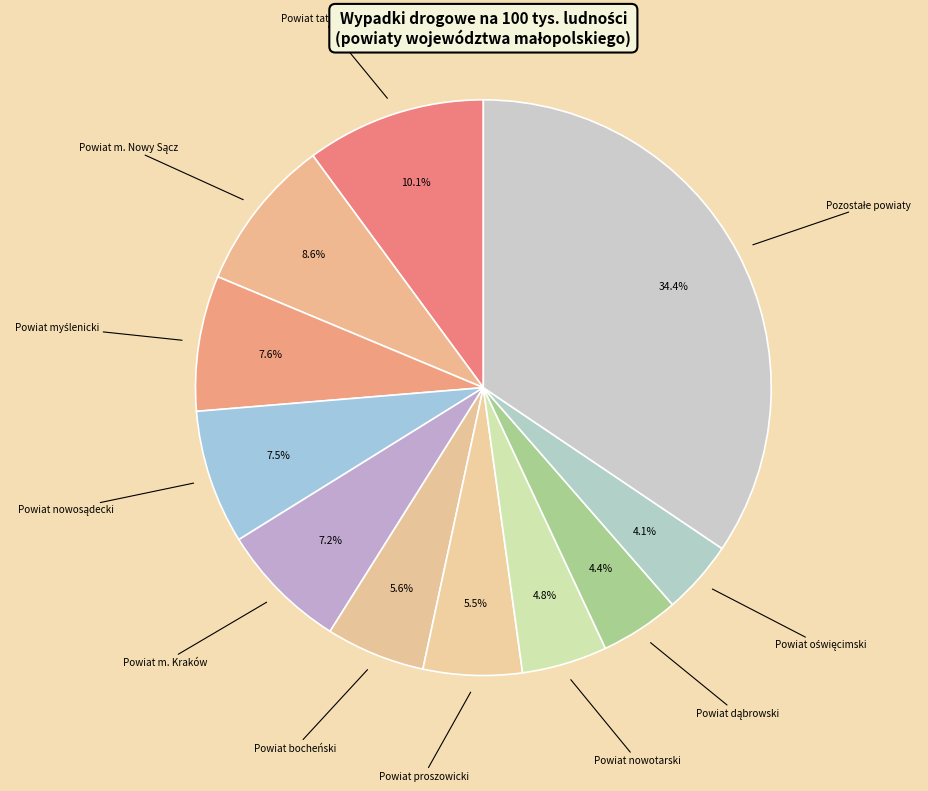

How many slices are in this pie chart?

11